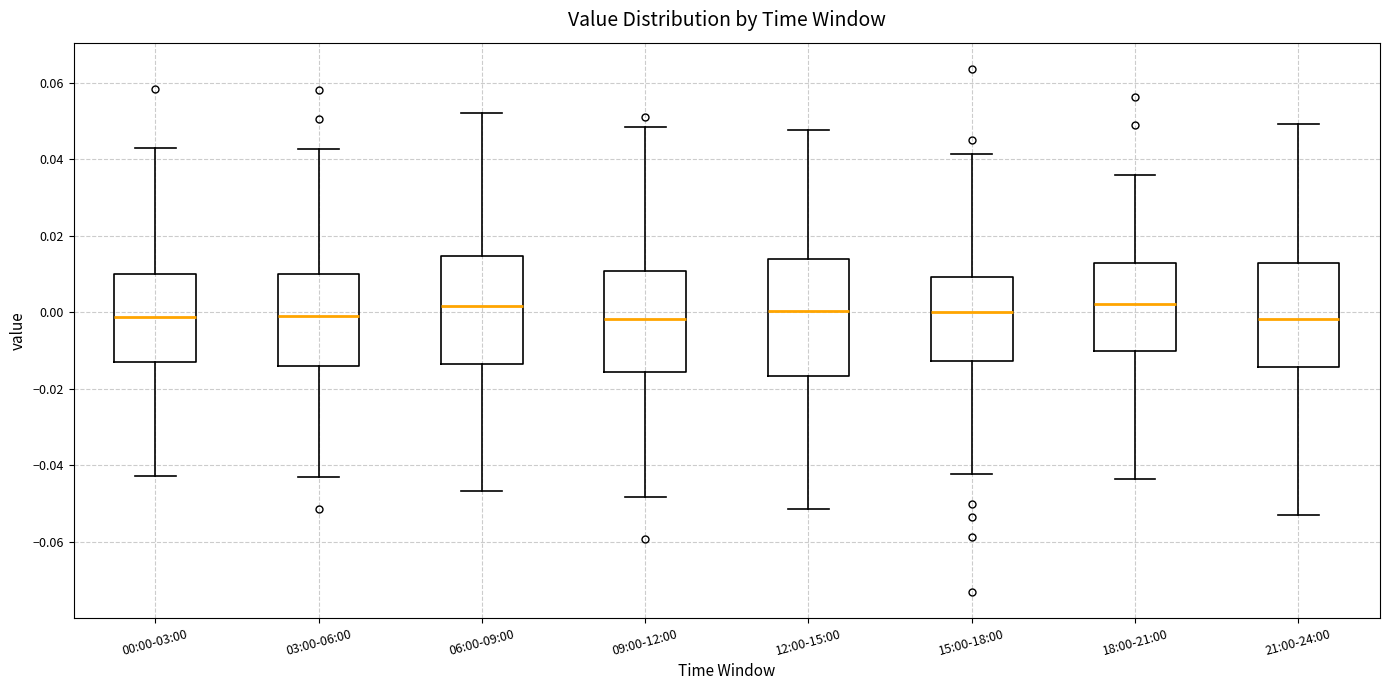

Where is the lower edge of the box for 06:00-09:00 on the y-axis? The values are not printed on the chart, so give them approximately, as read against the axis.

-0.014